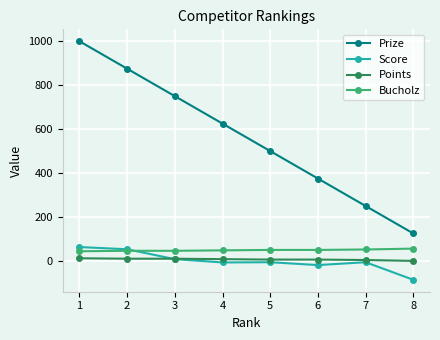

Which category has the highest value in the Score series?

1